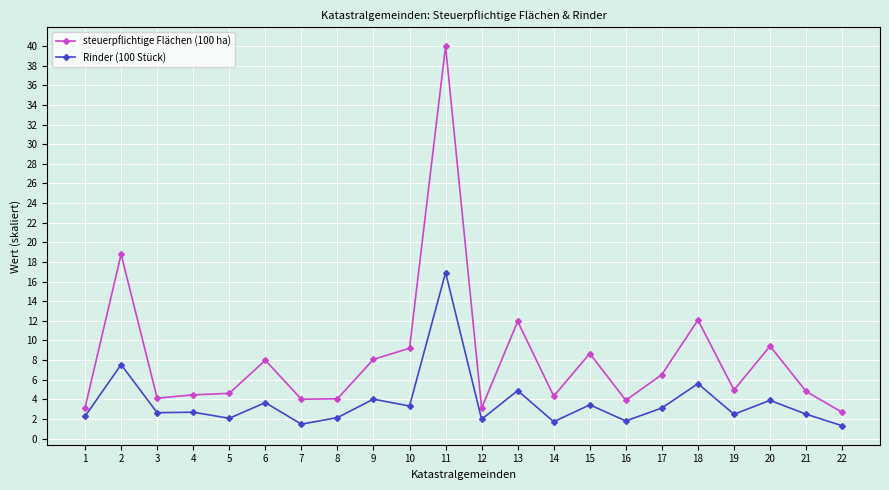

True or false: Rinder (100 Stück) and steuerpflichtige Flächen (100 ha) intersect in this chart.

False